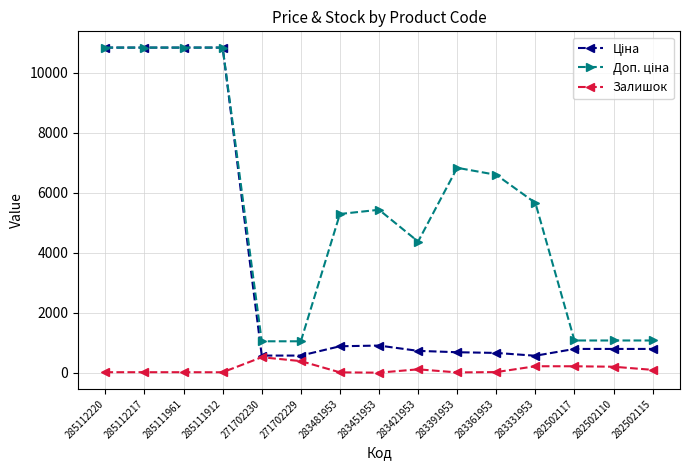

What is the greatest value displayed?

10840.1